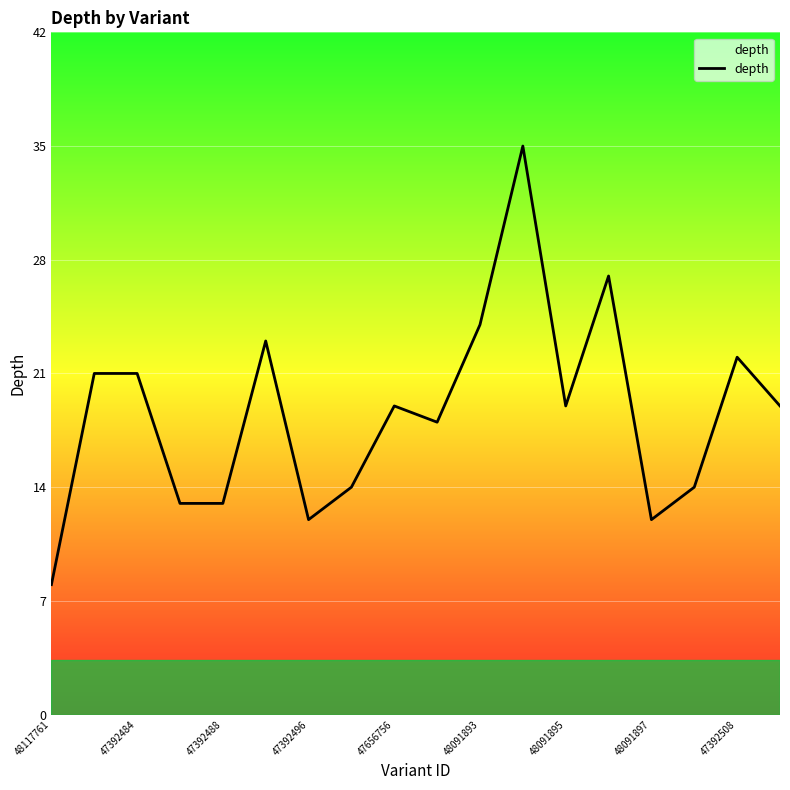

What is the average value?

19